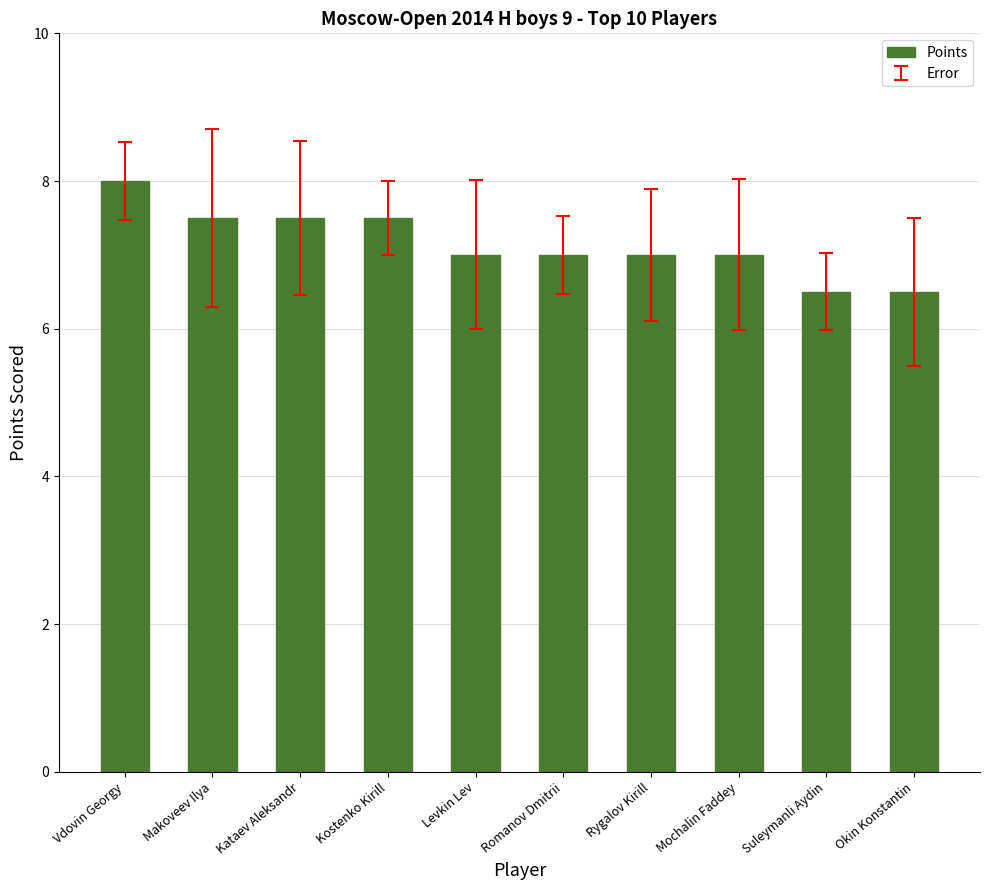

What is the difference between the values at Suleymanli Aydin and Makoveev Ilya?

1.0